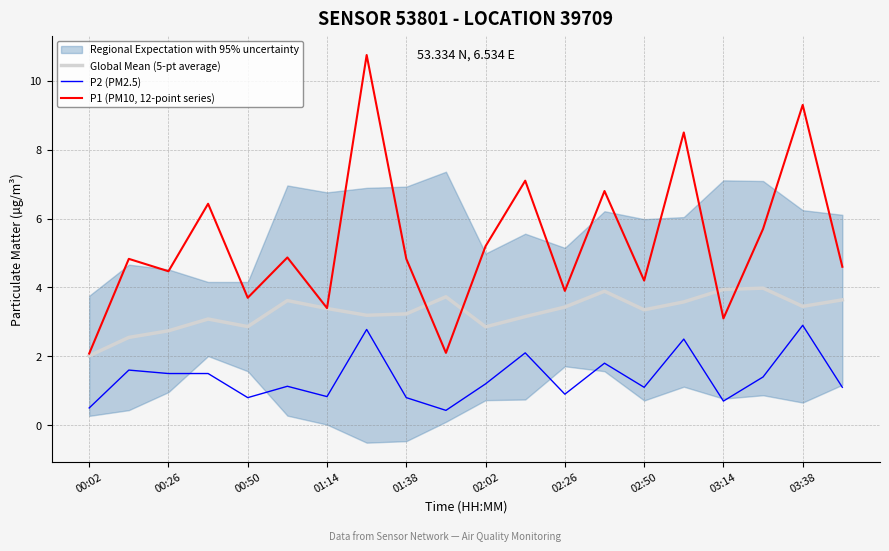

Reading left to right, list all the values displayed in this chart.

Global Mean (5-pt average): 2.0	2.5	2.7	3.1	2.9	3.6	3.4	3.2	3.2	3.7	2.9	3.2	3.4	3.9	3.4	3.6	3.9	4.0	3.5	3.6
P2 (PM2.5): 0.5	1.6	1.5	1.5	0.8	1.1	0.8	2.8	0.8	0.4	1.2	2.1	0.9	1.8	1.1	2.5	0.7	1.4	2.9	1.1
P1 (PM10, 12-point series): 2.1	4.8	4.5	6.4	3.7	4.9	3.4	10.8	4.8	2.1	5.2	7.1	3.9	6.8	4.2	8.5	3.1	5.7	9.3	4.6